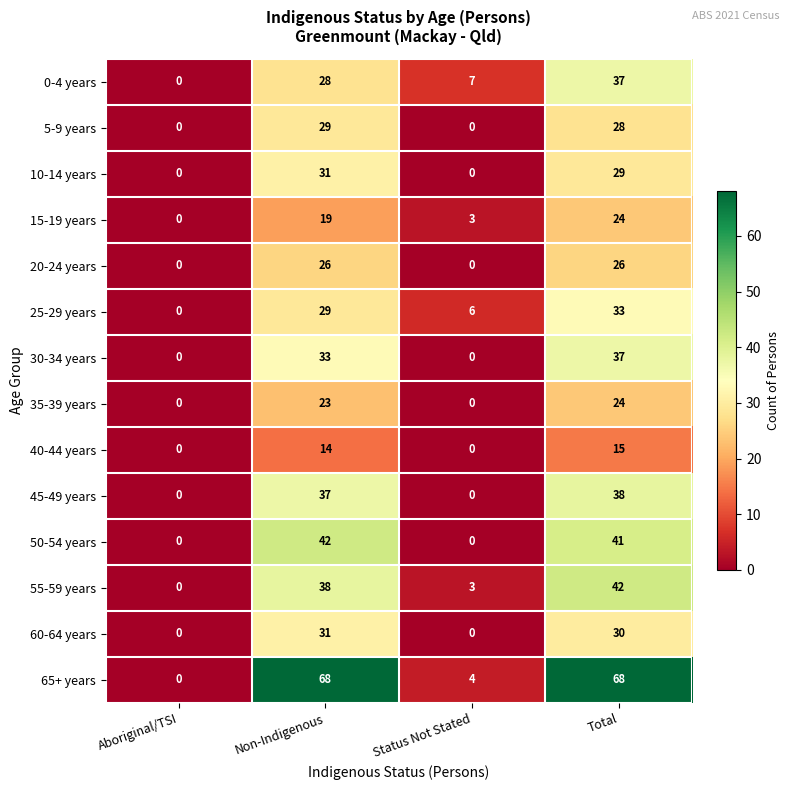

Rank the categories by 0-4 years value from lowest to highest.

Aboriginal/TSI, Status Not Stated, Non-Indigenous, Total